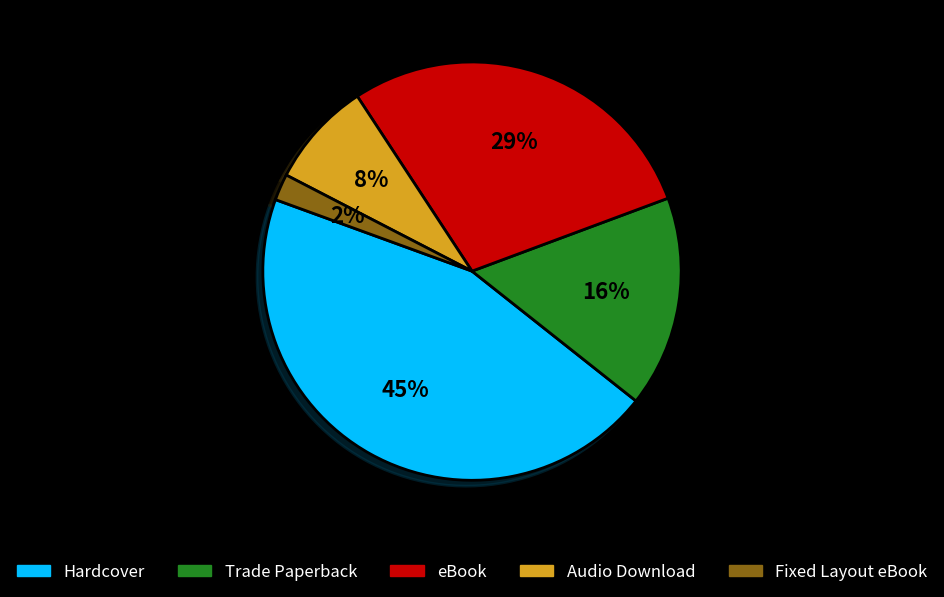

Which category has the biggest portion of the pie?

Hardcover